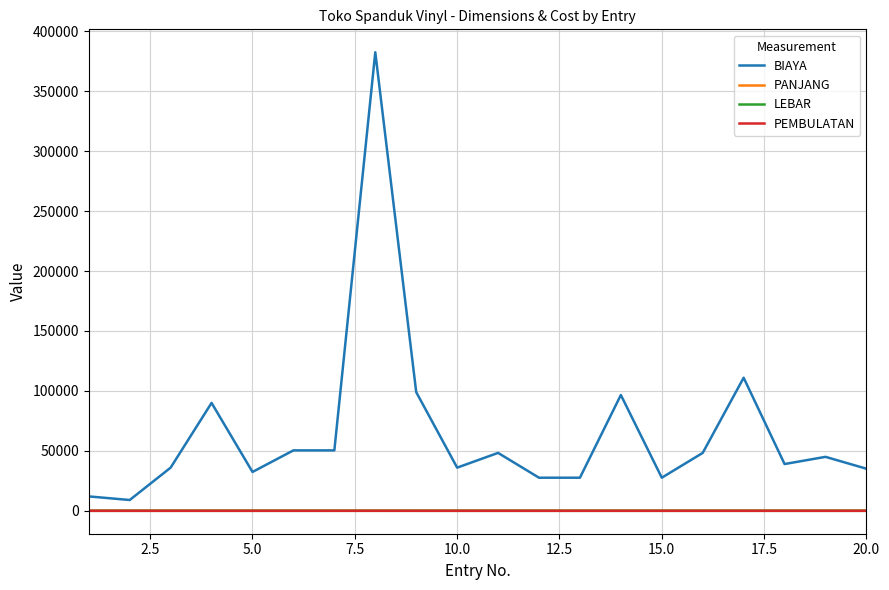

What is the maximum value shown in the chart?

382500.0